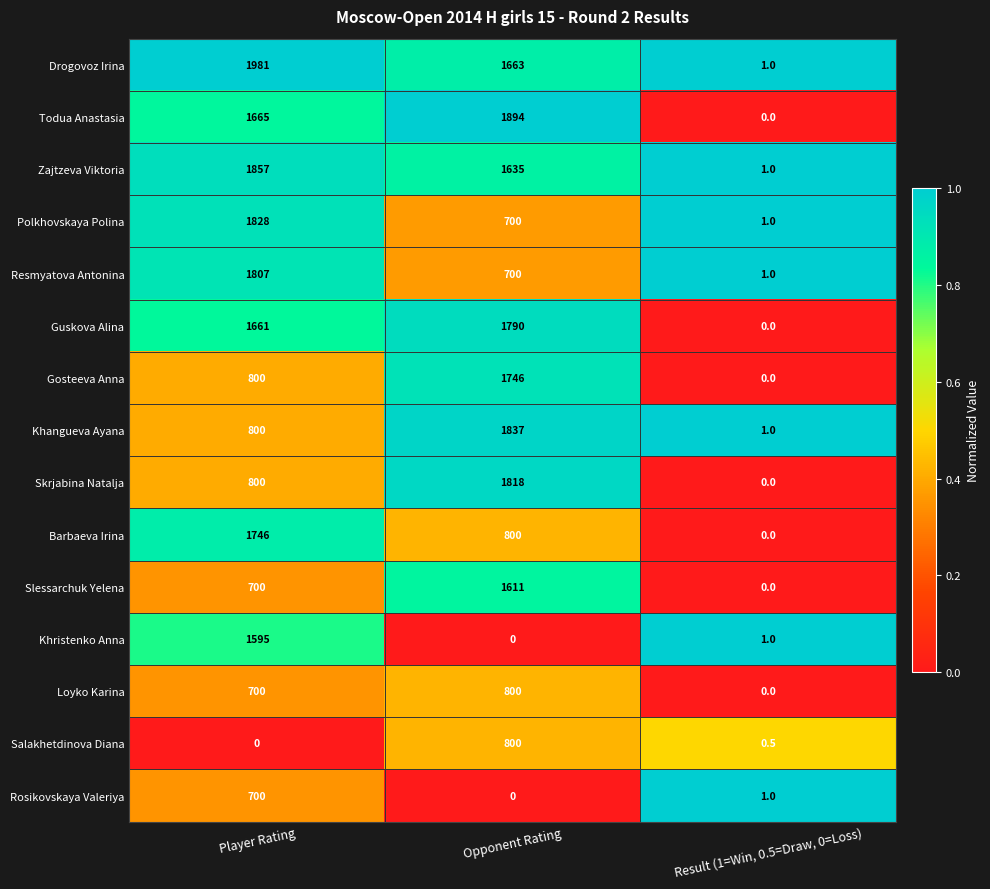

What is the greatest value displayed?

1981.0